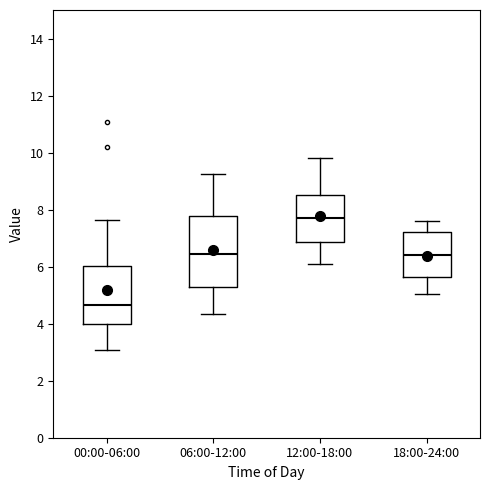

Comparing the boxes themselves (not the whiskers), which one is the tallest?

06:00-12:00